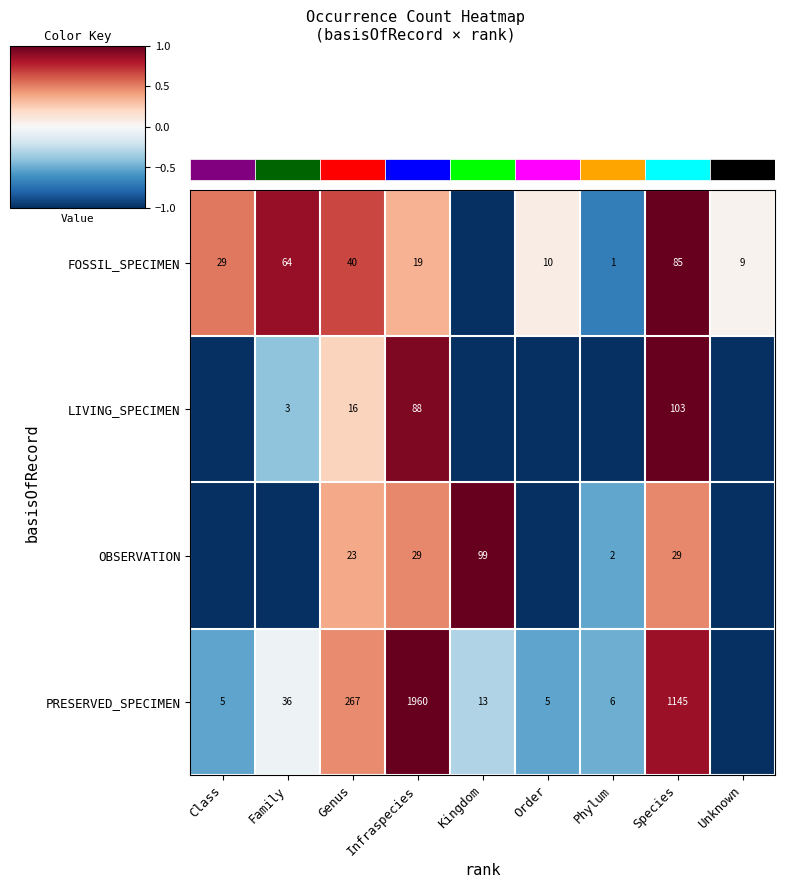

Is it true that FOSSIL_SPECIMEN equals 30 at Species?

False